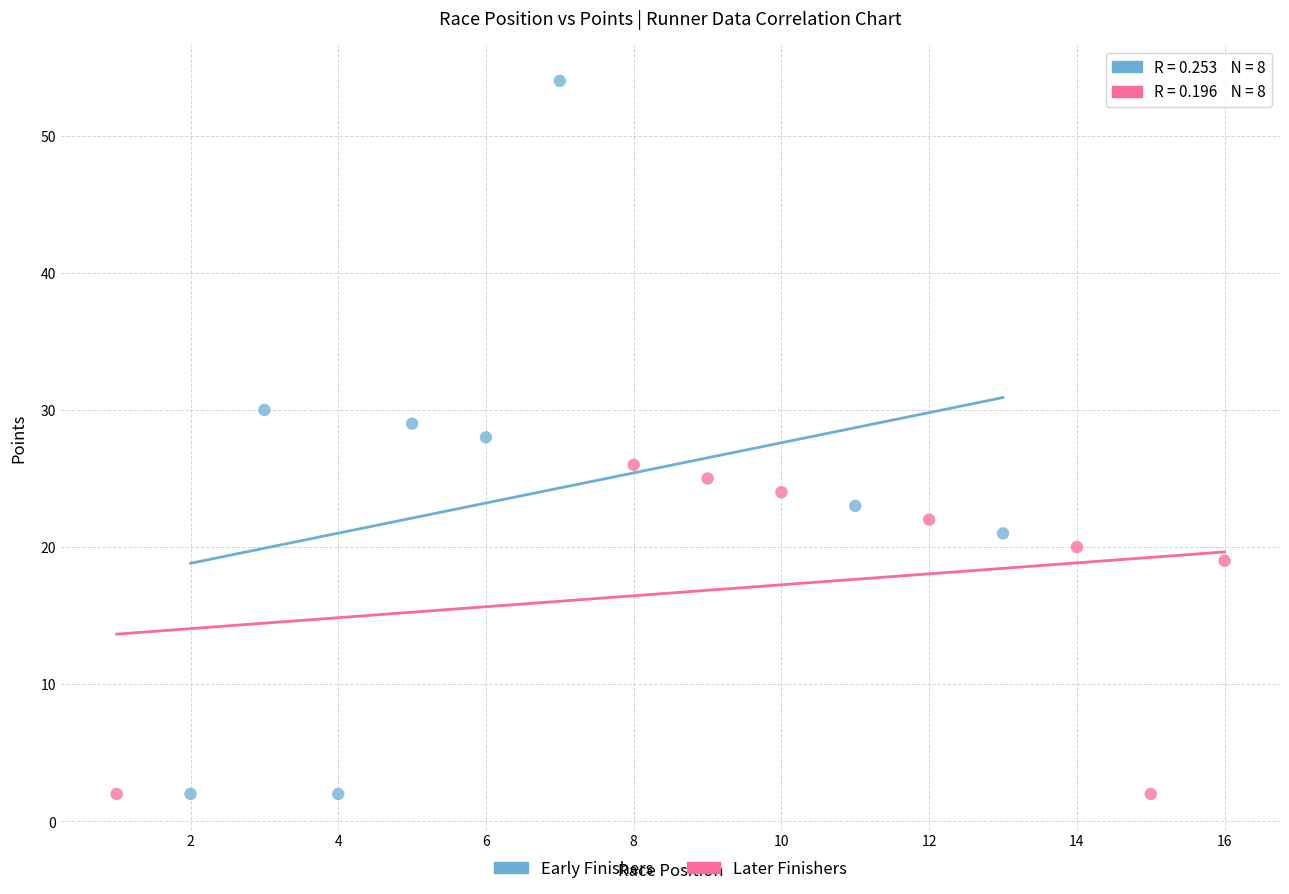

Which series contains the highest Y value?

Early Finishers